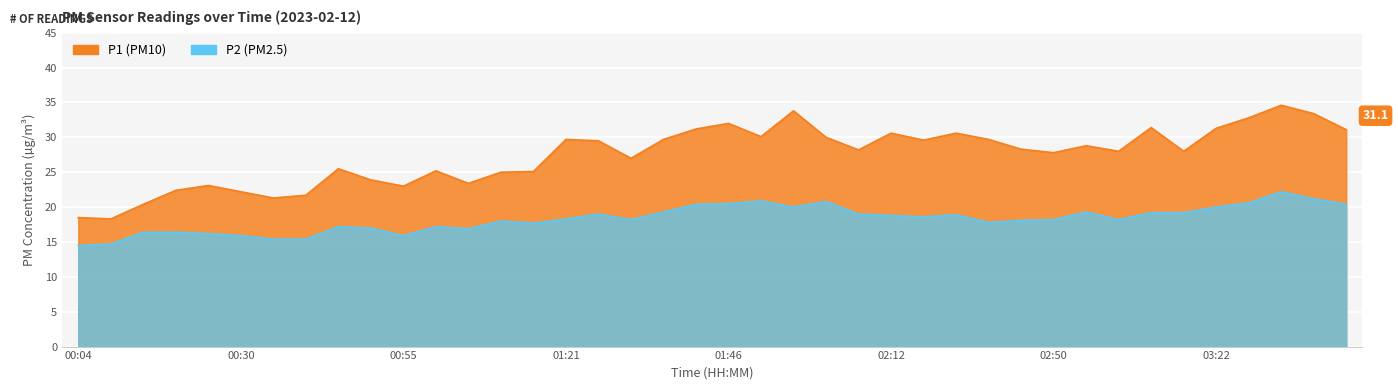

True or false: P1 and P2 cross at least once.

False